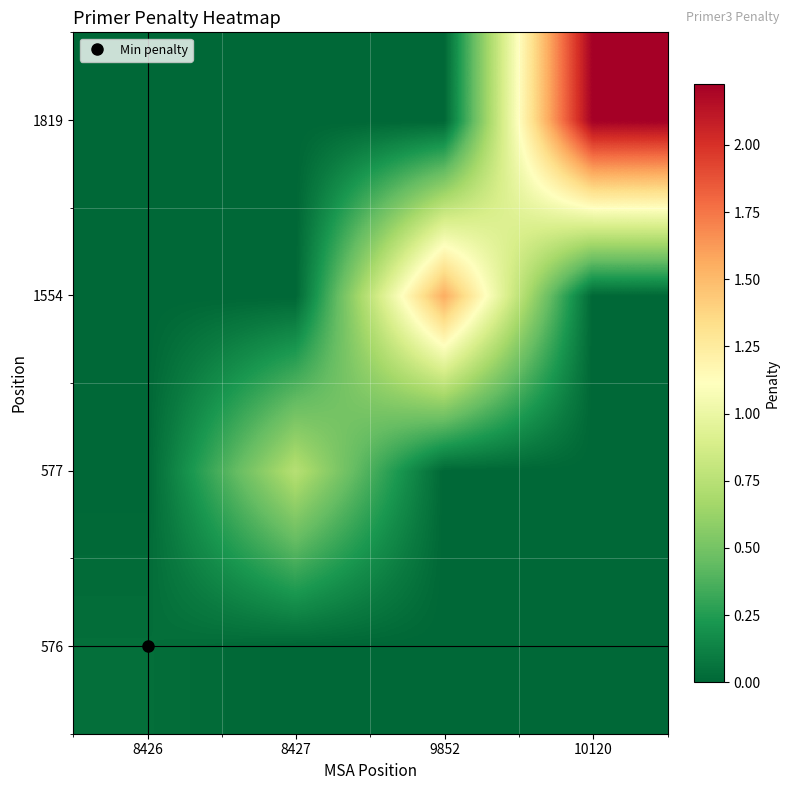

At 9852, list the series in order from largest to smallest.

1554, 576, 577, 1819